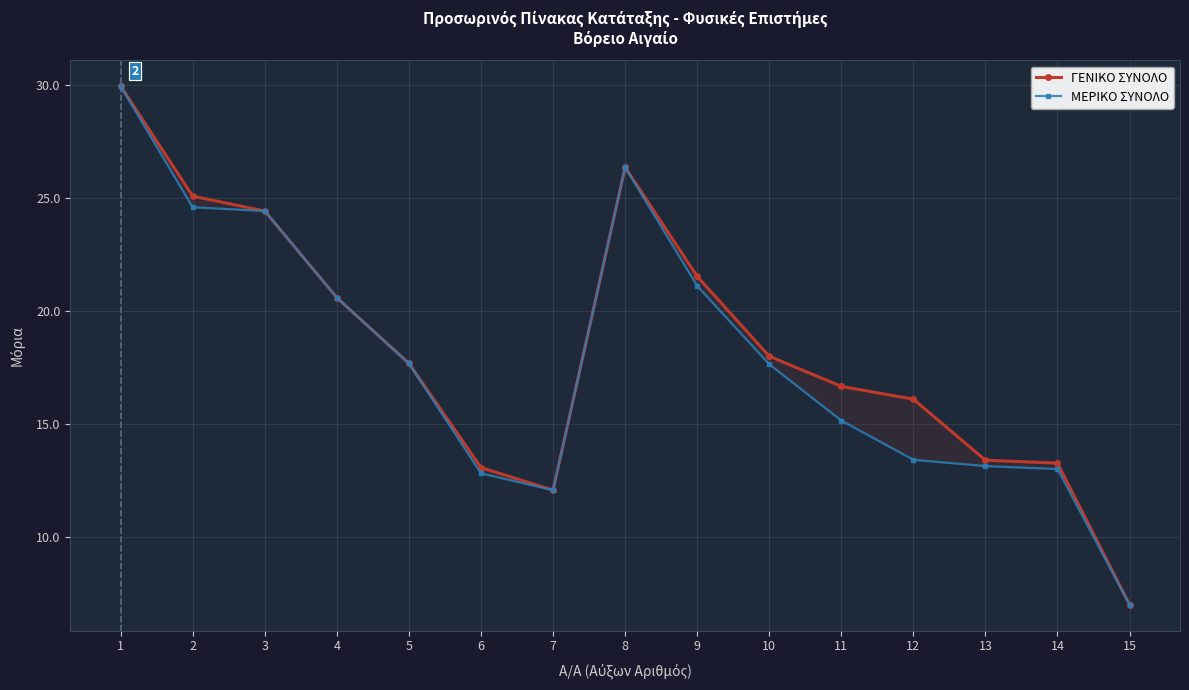

Which category has the lowest value across all series?

15